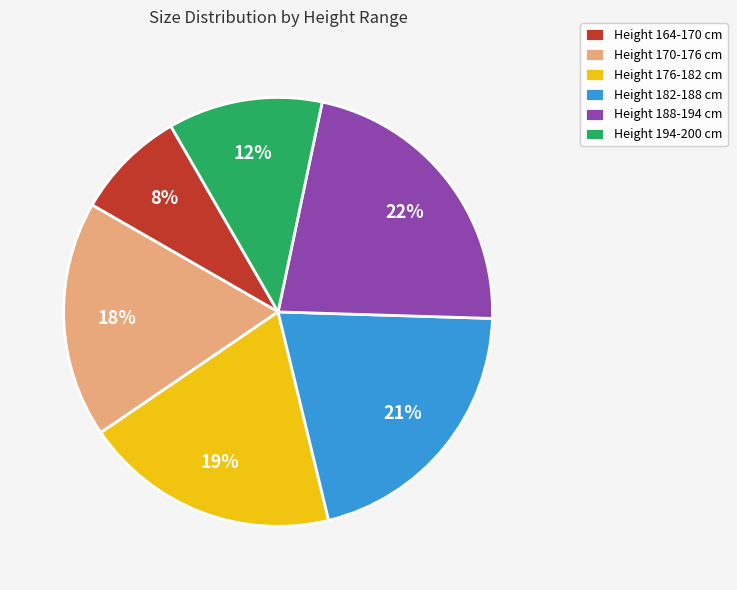

Which has a higher value, Height 170-176 cm or Height 176-182 cm?

Height 176-182 cm